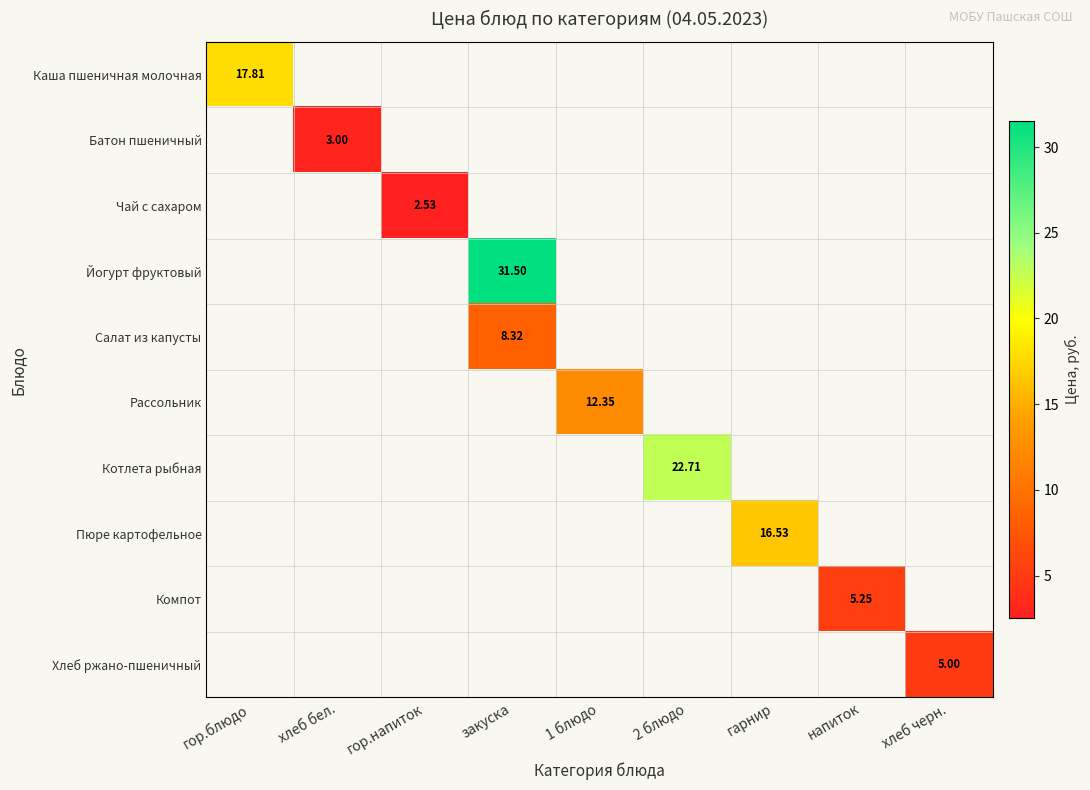

What is the smallest value displayed?

2.5